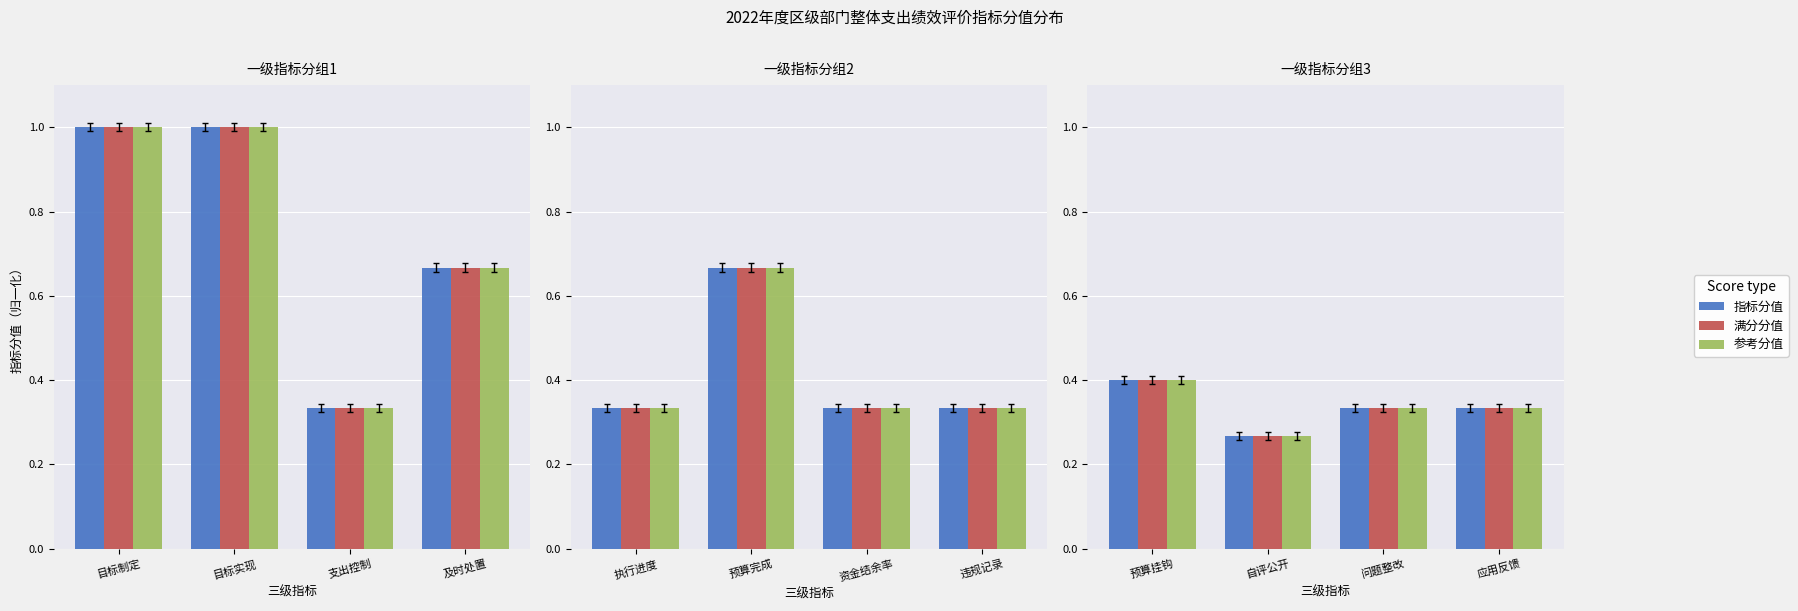

What position from the right is 预算挂钩?

4